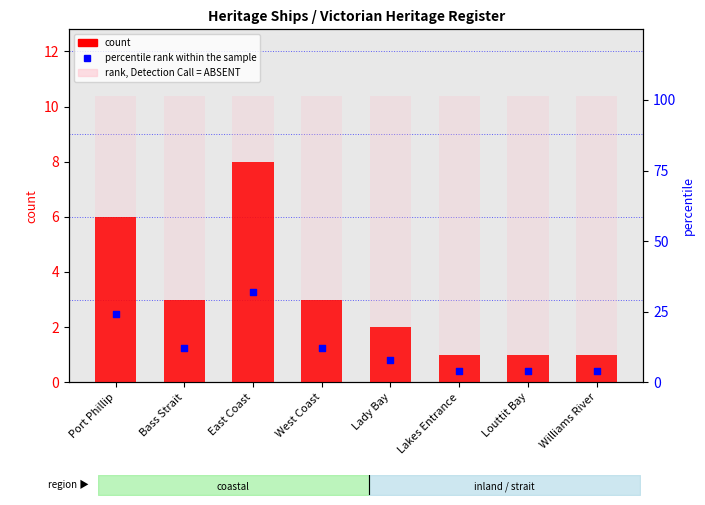

Which series has the largest total across all categories?

percentile rank within the sample